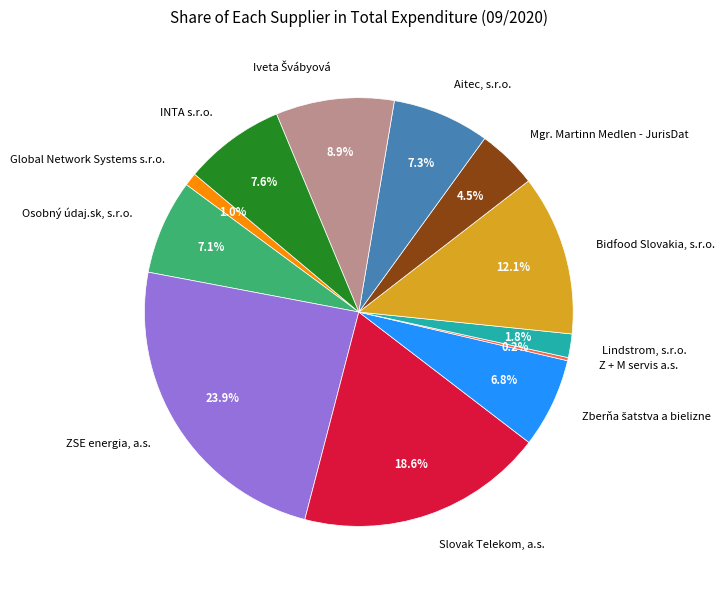

What is the largest slice in the pie chart?

ZSE energia, a.s.